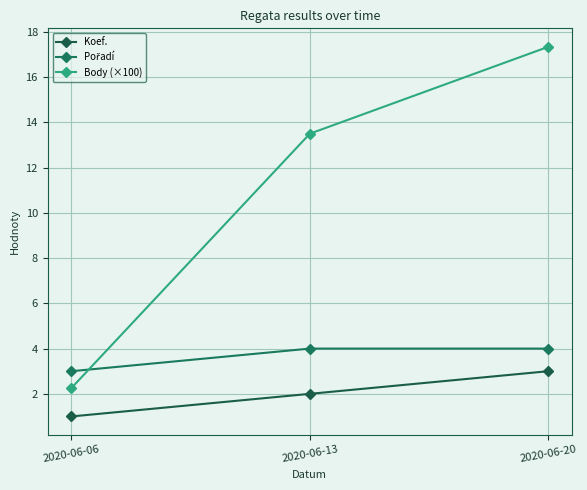

At which category is the sum across all series the highest?

2020-06-20